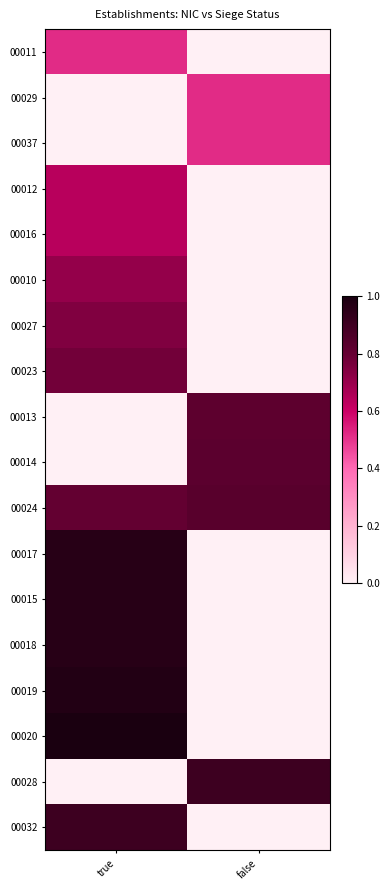

Is it true that 00014 equals 0.8 at false?

True